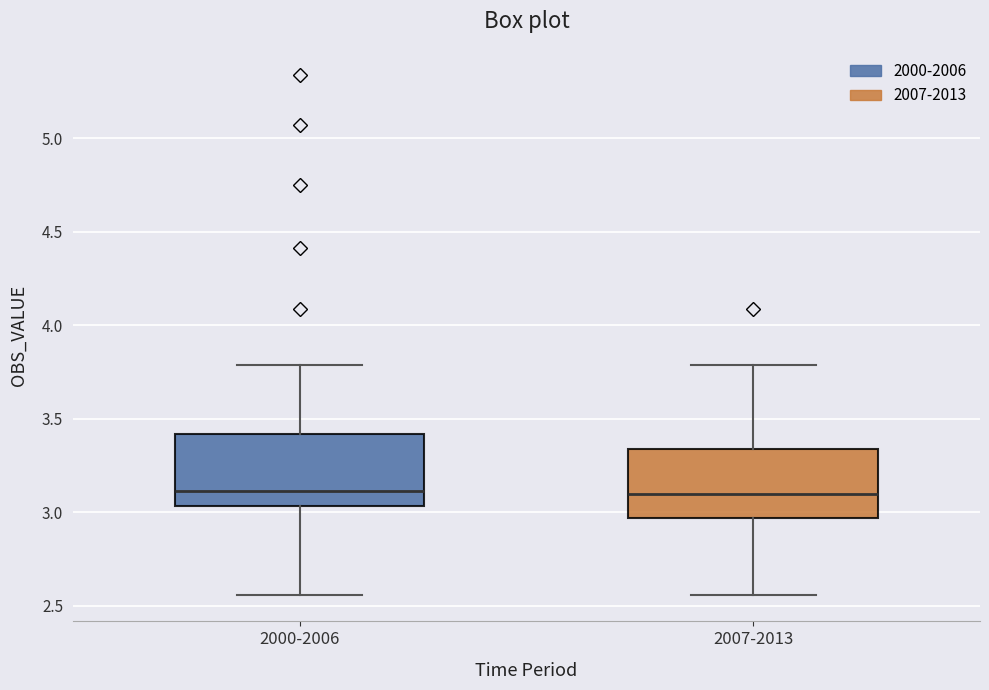

Where does the median line of the box for 2007-2013 sit on the y-axis? The values are not printed on the chart, so give them approximately, as read against the axis.

3.10